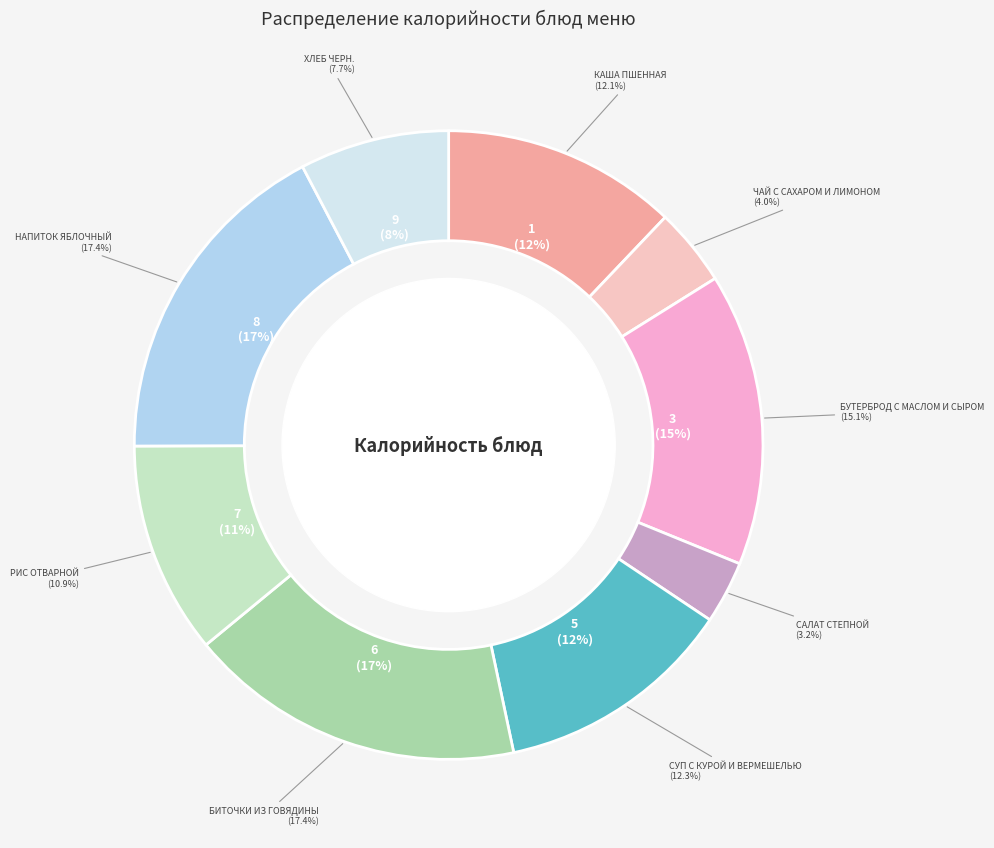

To the nearest percent, what is the difference between the напиток яблочный and хлеб черн. slice percentages?

10%